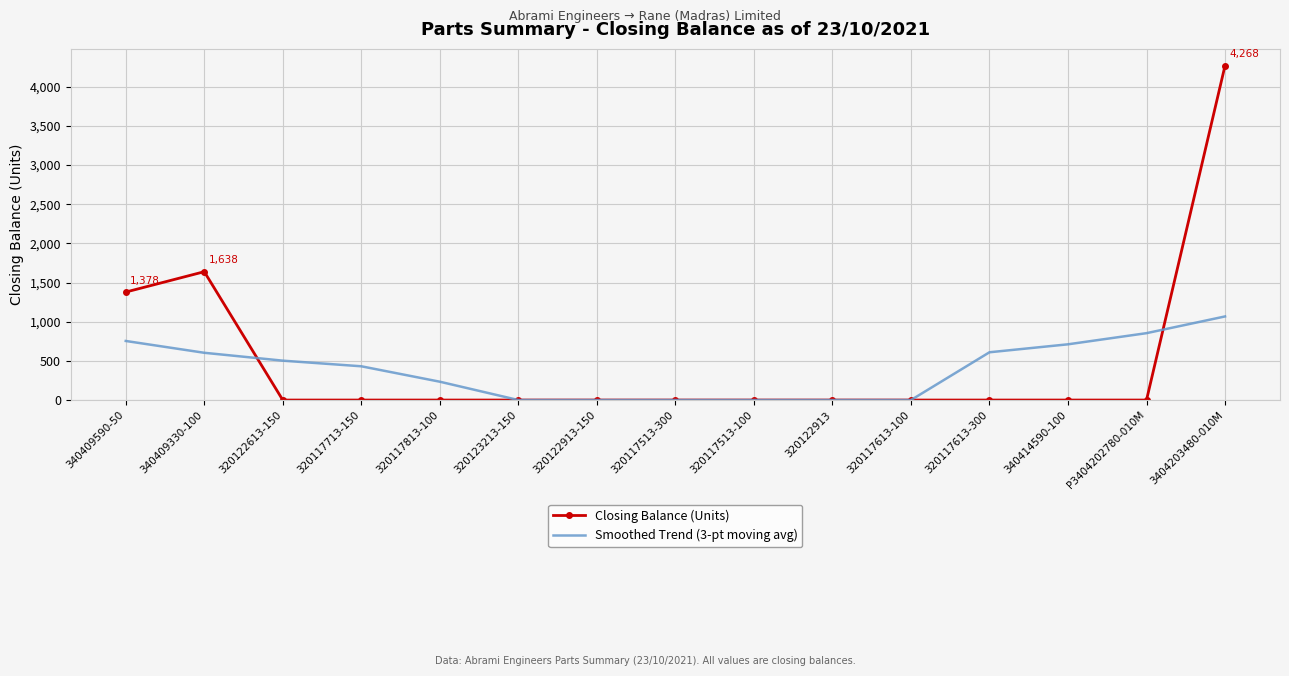

How many distinct data groups are displayed?

2